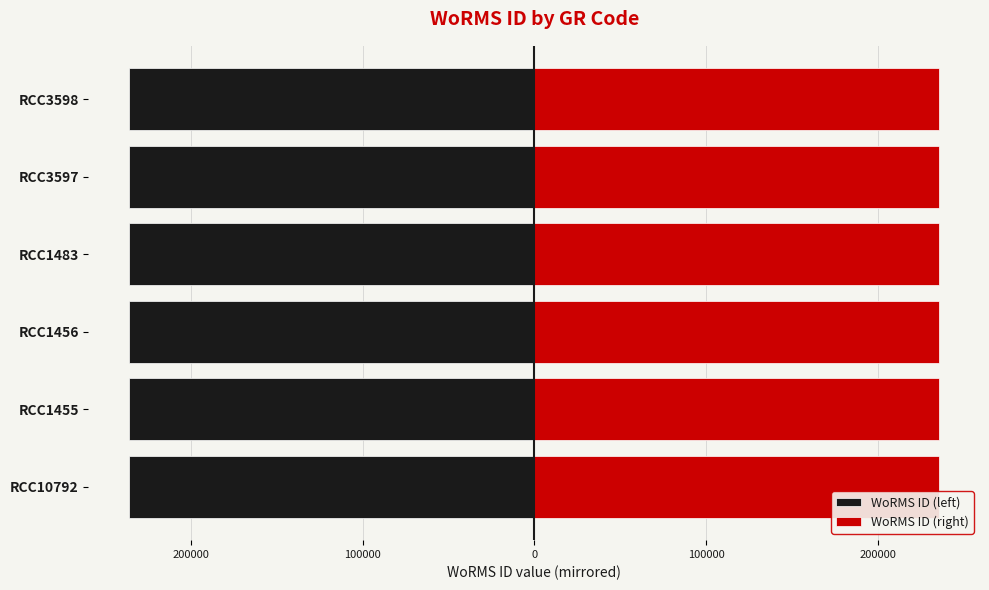

What is the average value of the WoRMS ID (right) series?

235974